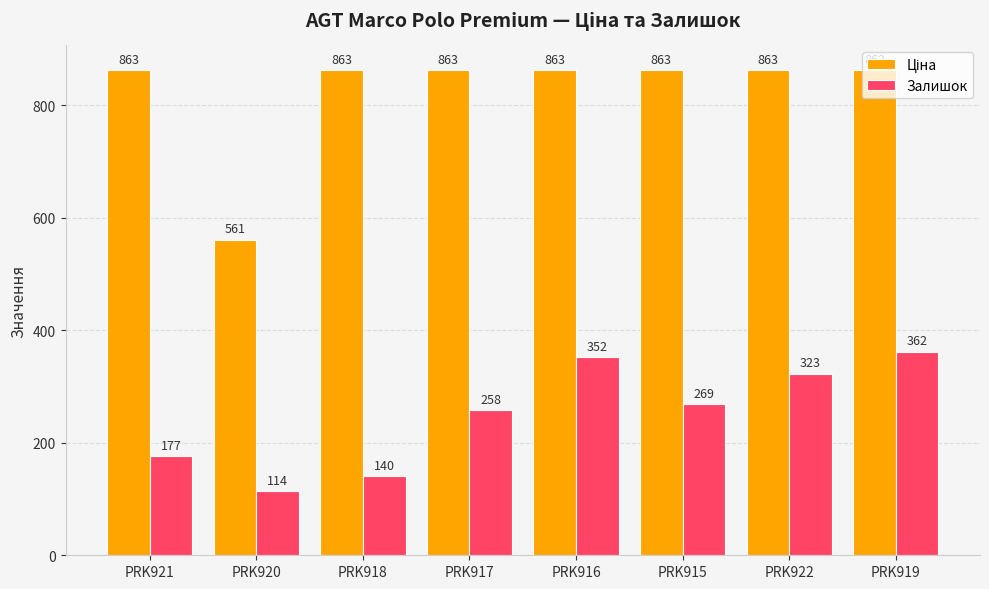

Read the Залишок value at PRK919.

362.0